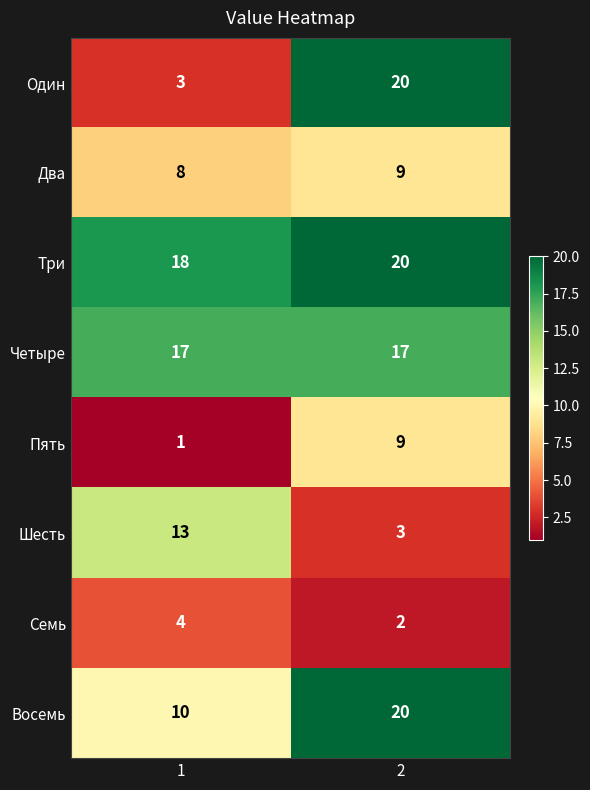

What is the maximum value shown in the chart?

20